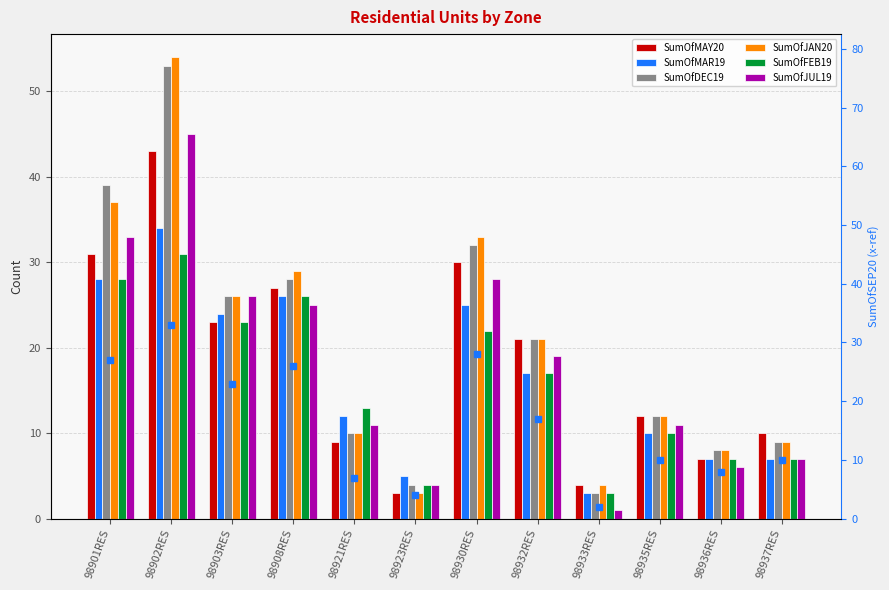

What is the label of the 2nd bar from the left?

98902RES